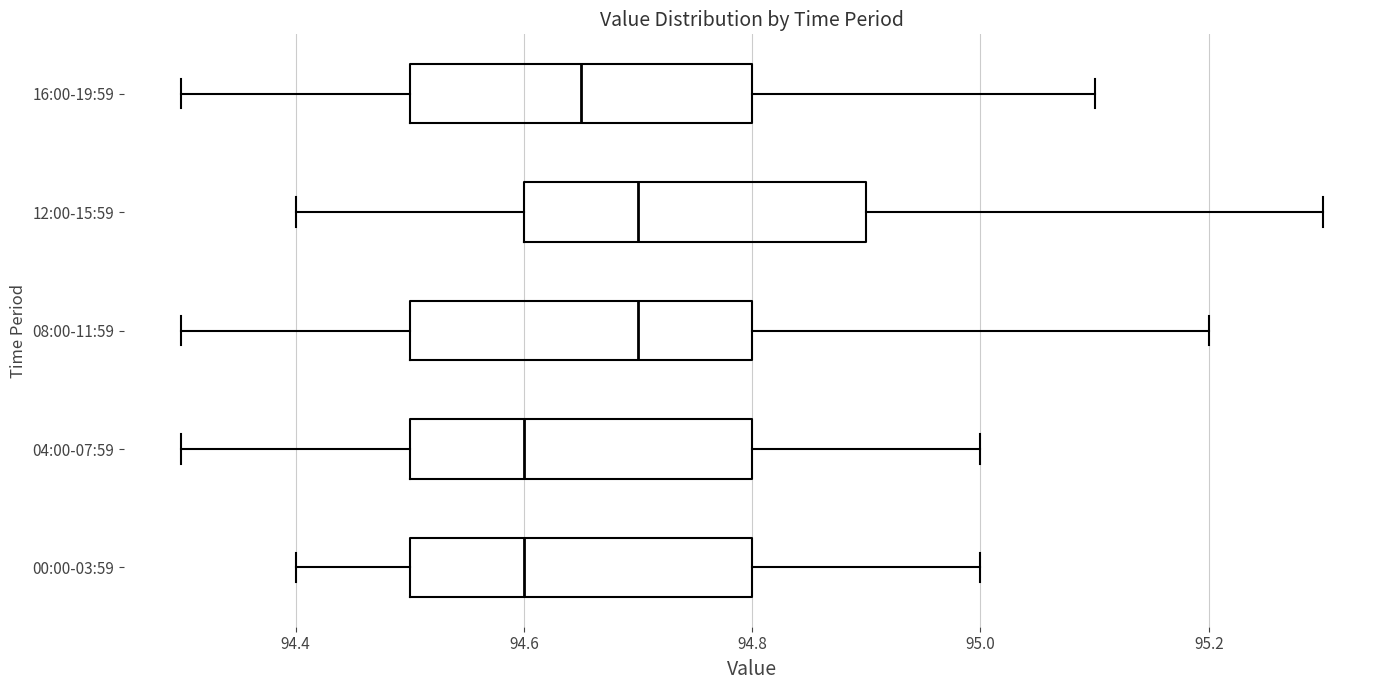

Reading bottom to top, read every box against the x-axis: the position of its median line, the range the box covers, and the ends of its whiskers. The values are not printed on the chart, so give them approximately, as read against the axis.

00:00-03:59: median 94.60, box 94.50 to 94.80, whiskers 94.40 to 95.00
04:00-07:59: median 94.60, box 94.50 to 94.80, whiskers 94.30 to 95.00
08:00-11:59: median 94.70, box 94.50 to 94.80, whiskers 94.30 to 95.20
12:00-15:59: median 94.70, box 94.60 to 94.90, whiskers 94.40 to 95.30
16:00-19:59: median 94.66, box 94.50 to 94.80, whiskers 94.30 to 95.10